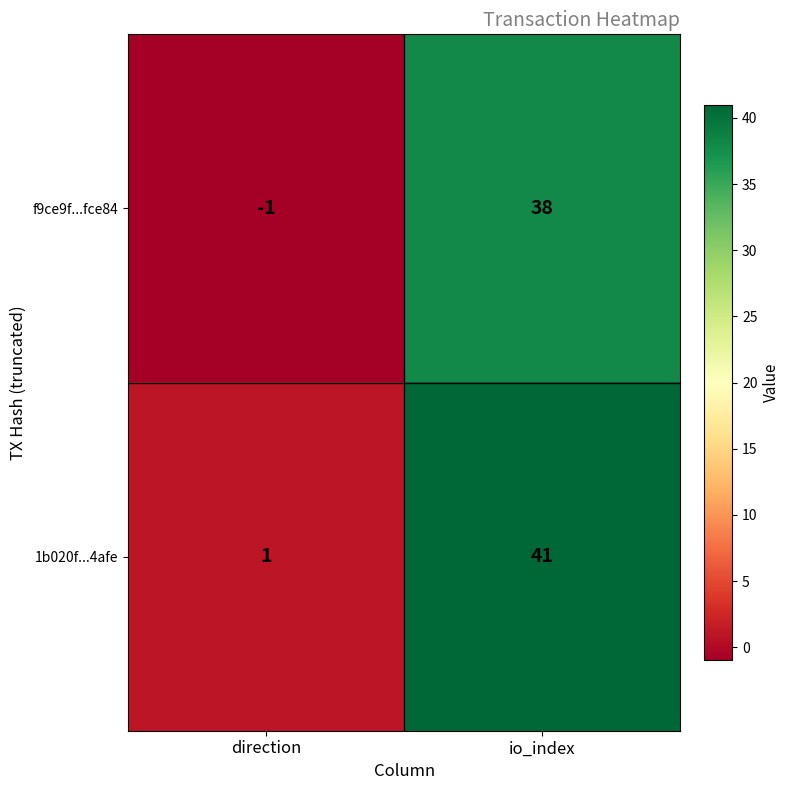

Reading right to left, what are all the values shown in this chart?

f9ce9f...fce84: io_index=38	direction=-1
1b020f...4afe: io_index=41	direction=1